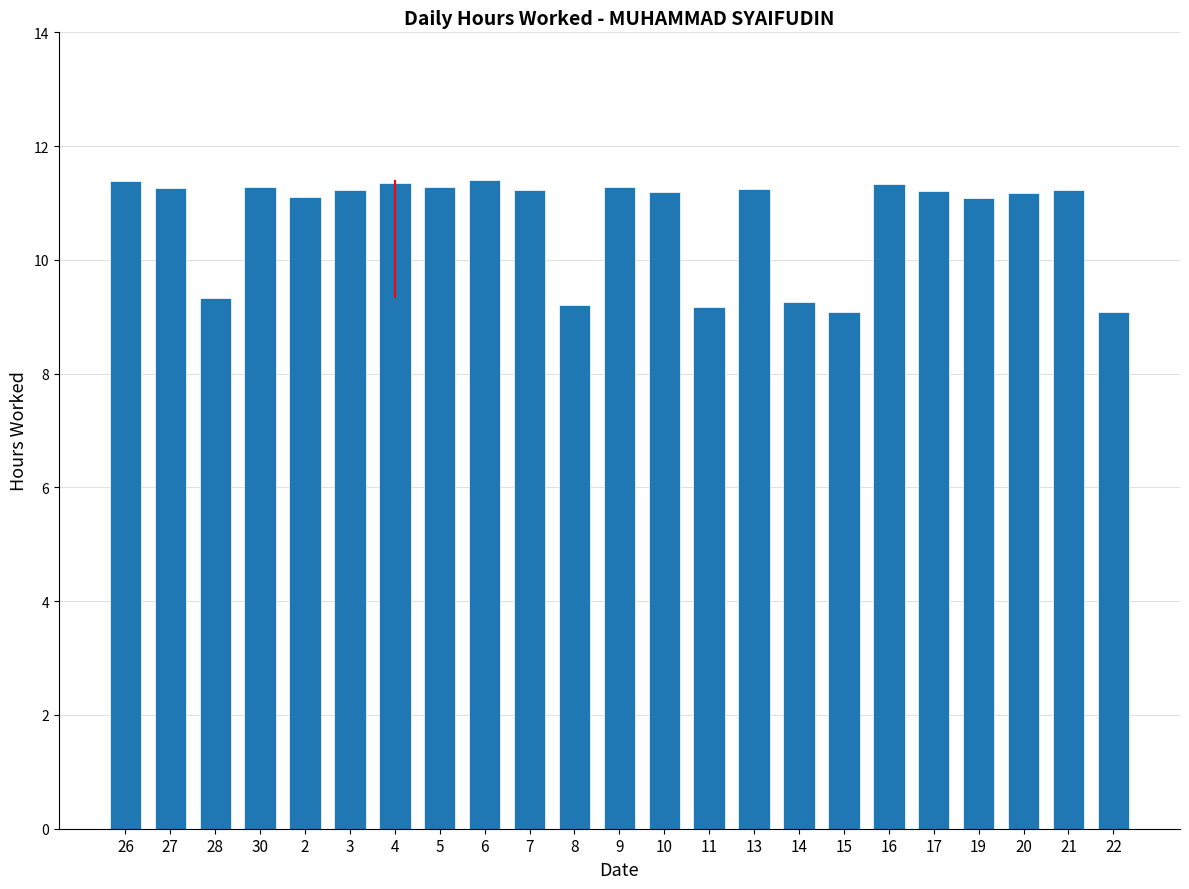

Is it true that the value at 15 is 9.1?

True